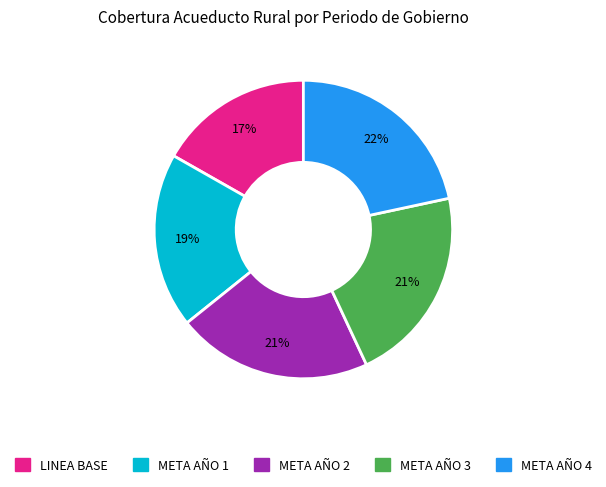

Count the number of slices in the pie.

5